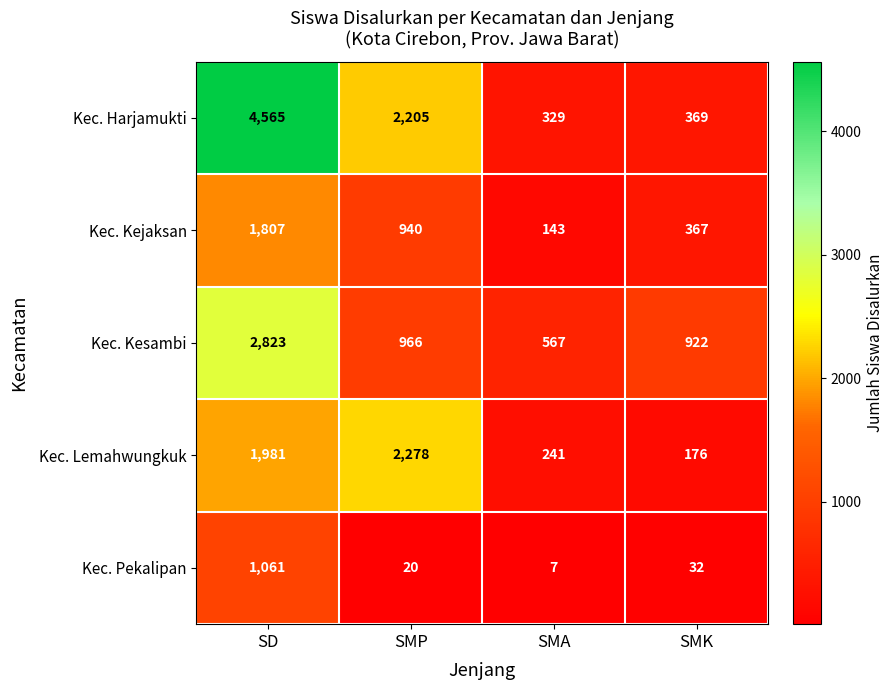

Which series has the widest spread of values?

Kec. Harjamukti